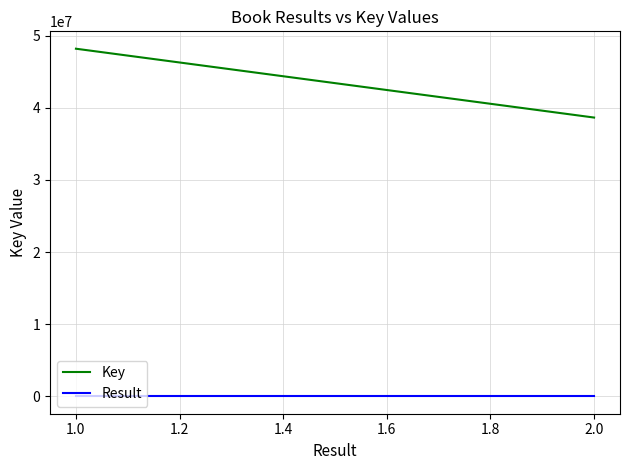

Between 1.0 and 2.0, which series saw the biggest shift?

Key